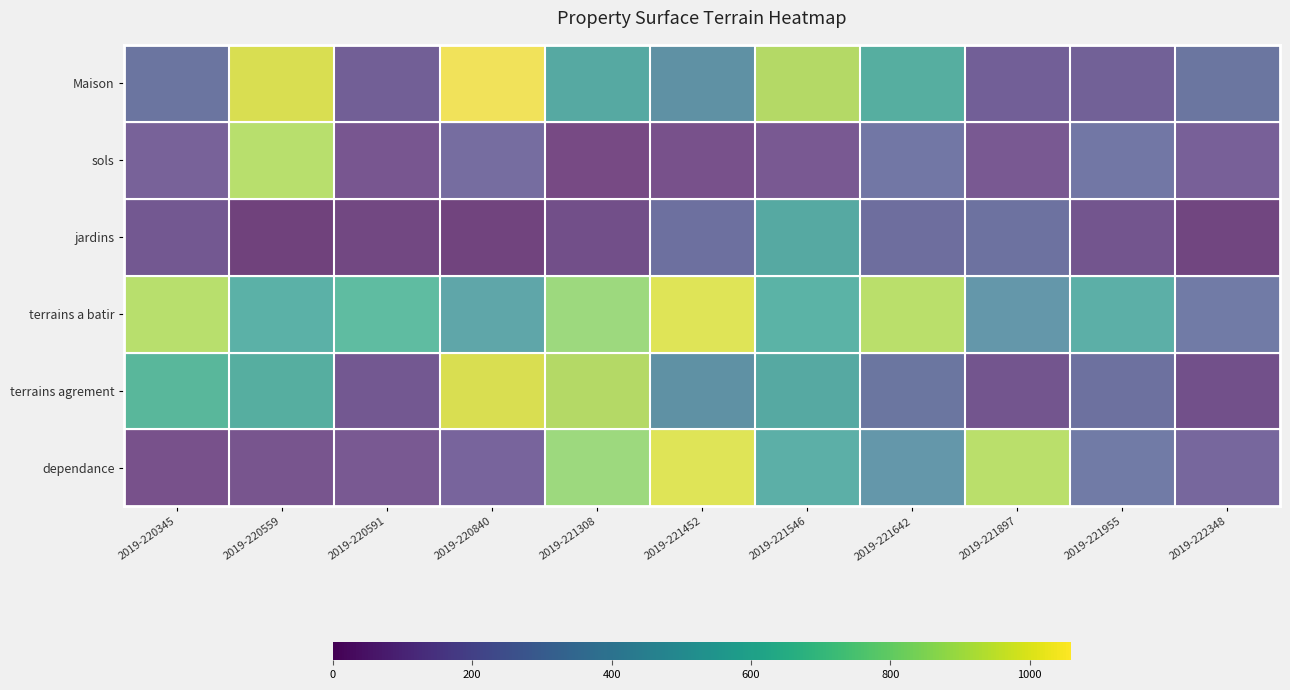

At which category is the sum across all series the highest?

2019-221308